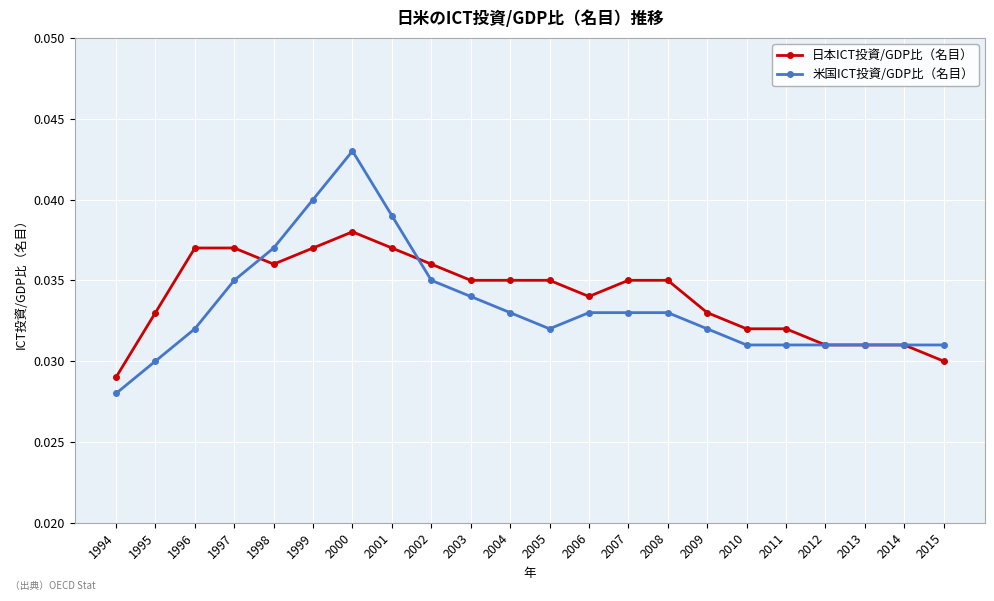

What is the sum of the 日本ICT投資/GDP比（名目） values at 2014 and 1994?

0.1